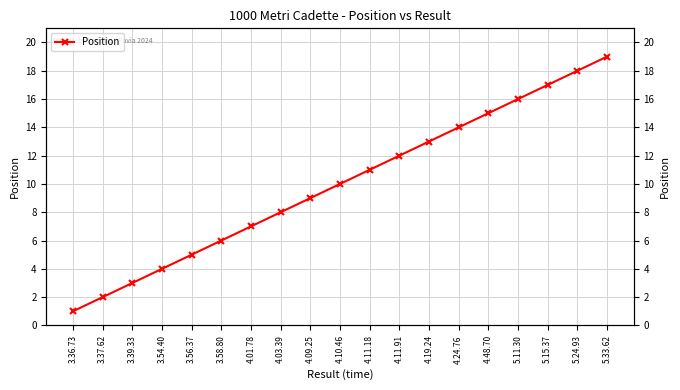

True or false: there are more than 0 points higher than both neighbors.

False